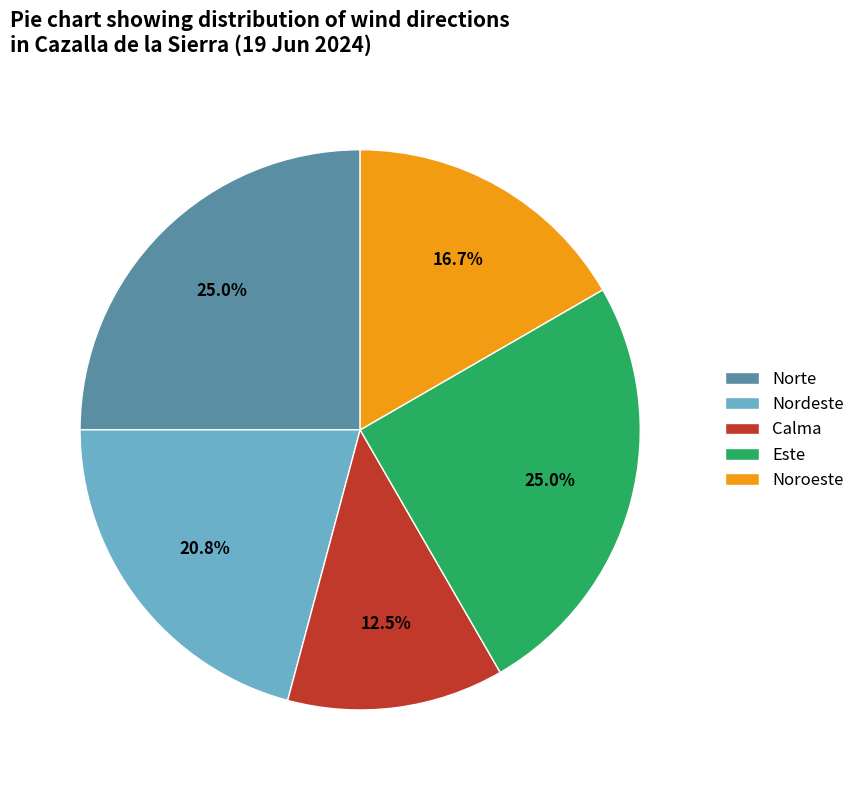

What is the ratio of the value at Este to the value at Norte?

1.0